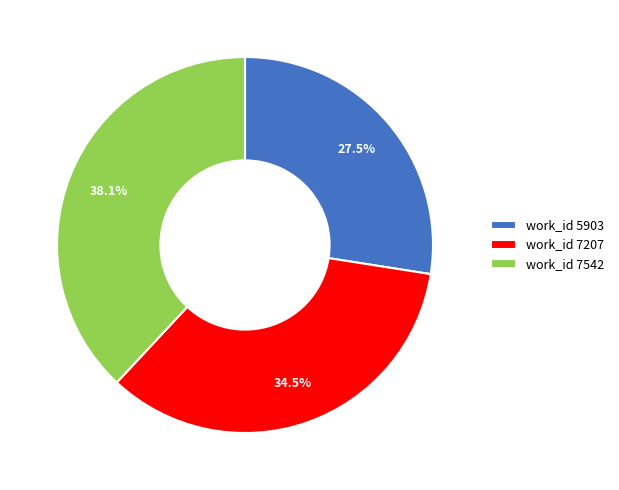

Does any single category account for the majority?

No